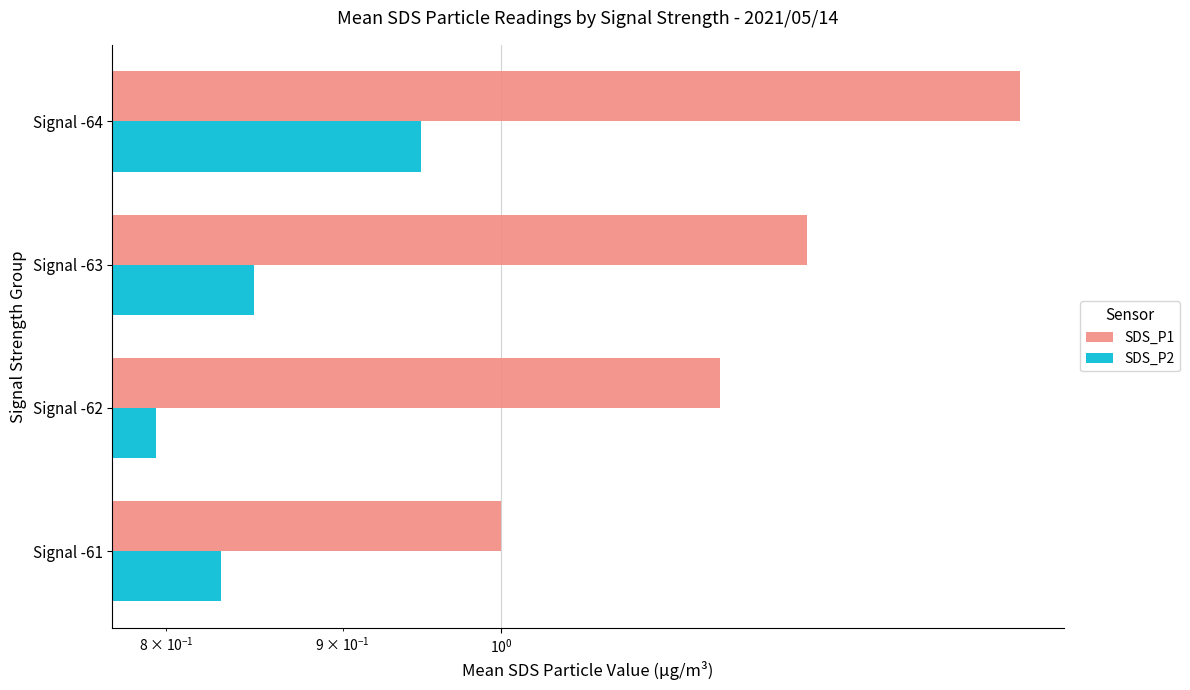

Reading left to right, transcribe all the data shown in this chart.

SDS_P1: 1.0	1.2	1.2	1.4
SDS_P2: 0.8	0.8	0.8	0.9